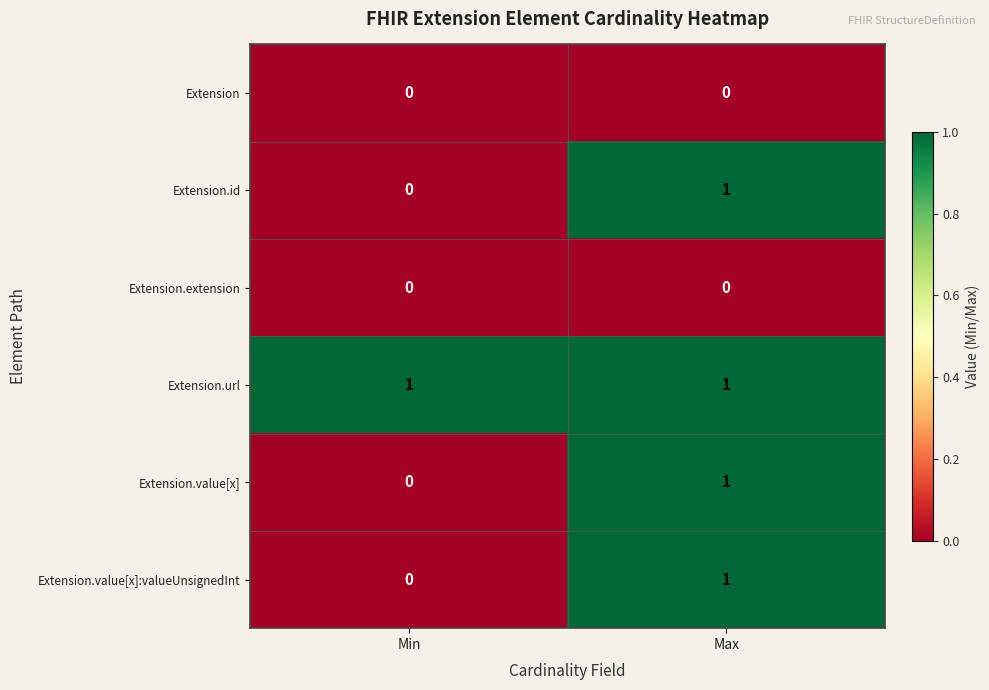

Is the value of Extension.url at Max greater than the value of Extension.value[x] at Min?

Yes